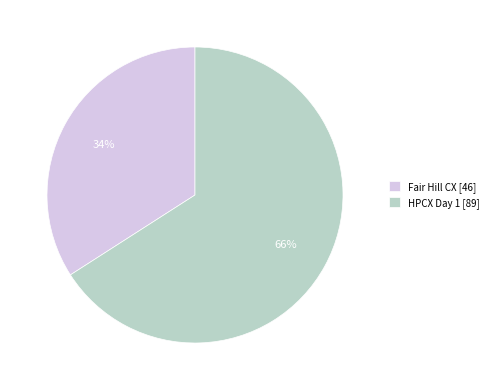

Do Fair Hill CX [46] and HPCX Day 1 [89] together represent more than half of the pie?

Yes